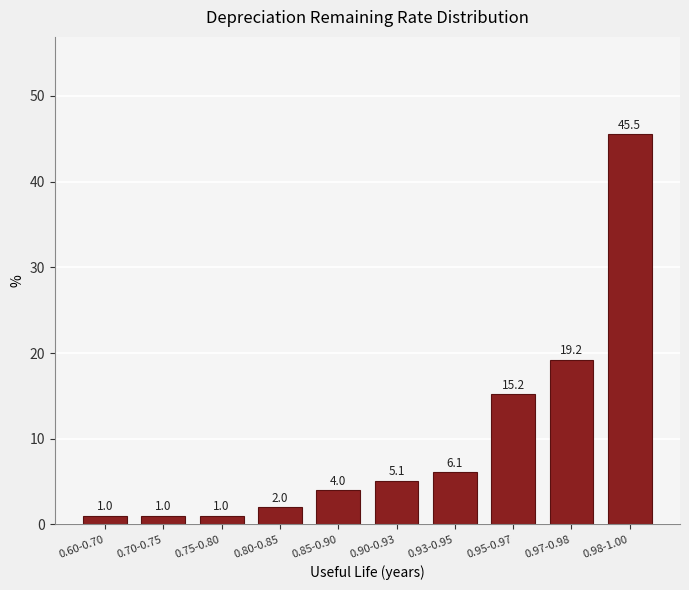

Reading left to right, extract all data points from this chart.

1.0	1.0	1.0	2.0	4.0	5.1	6.1	15.2	19.2	45.5